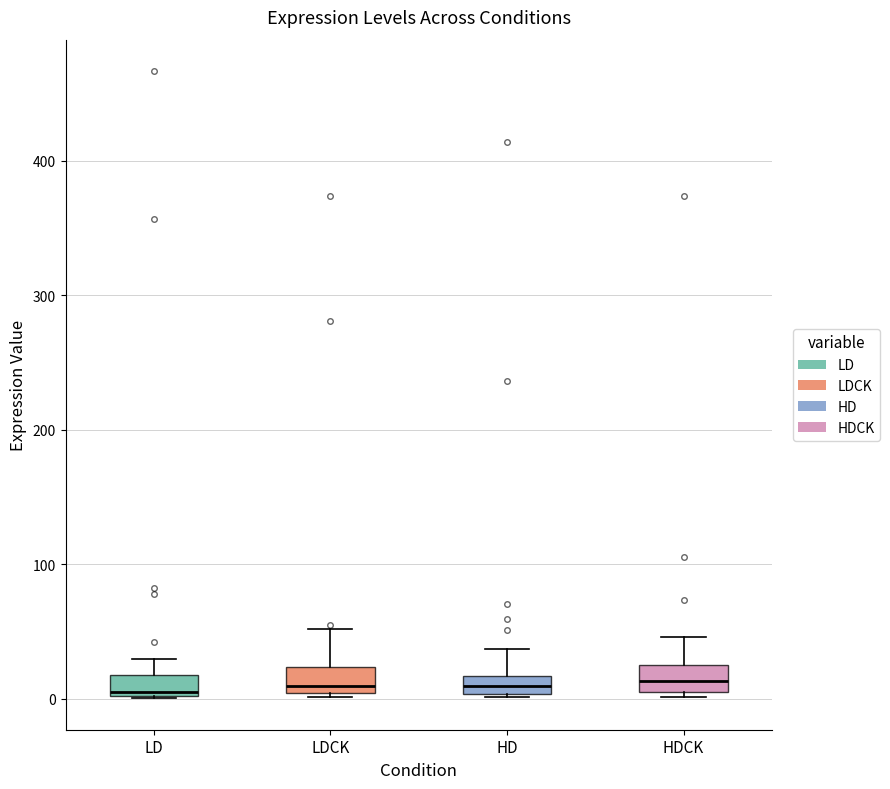

Where is the upper edge of the box for HDCK on the y-axis? The values are not printed on the chart, so give them approximately, as read against the axis.

30